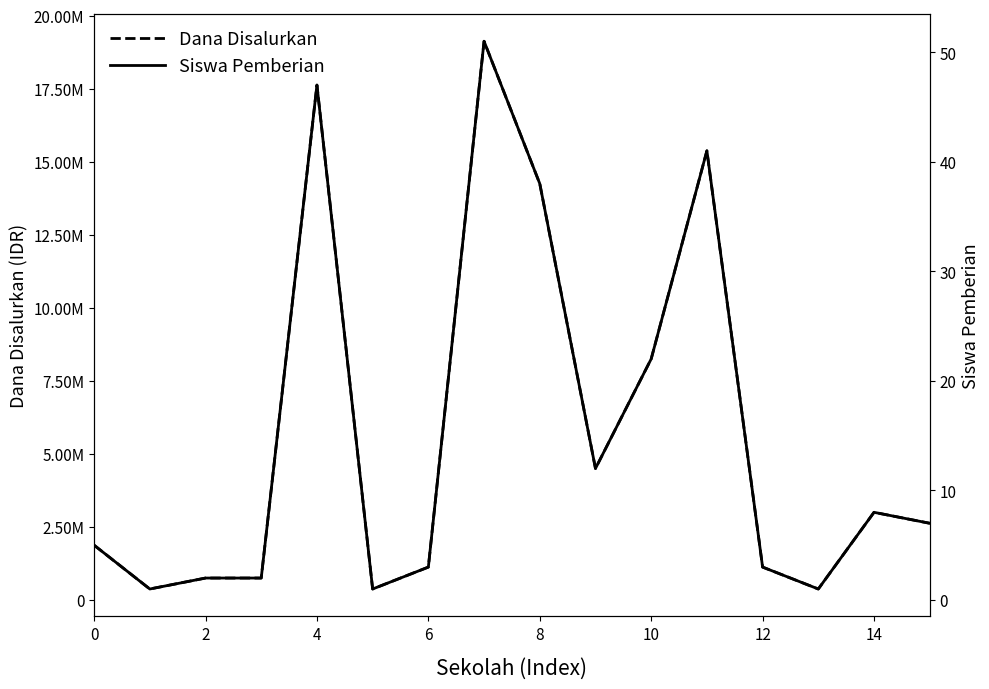

True or false: Dana Disalurkan and Siswa Pemberian cross at least once.

False